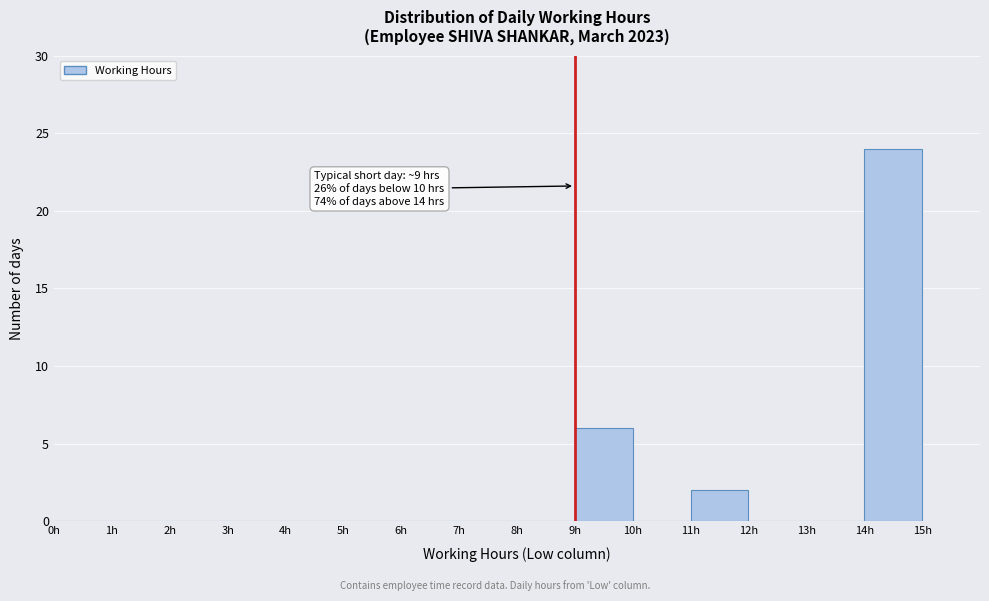

Over which range of the x-axis is the bar tallest?

14 to 15